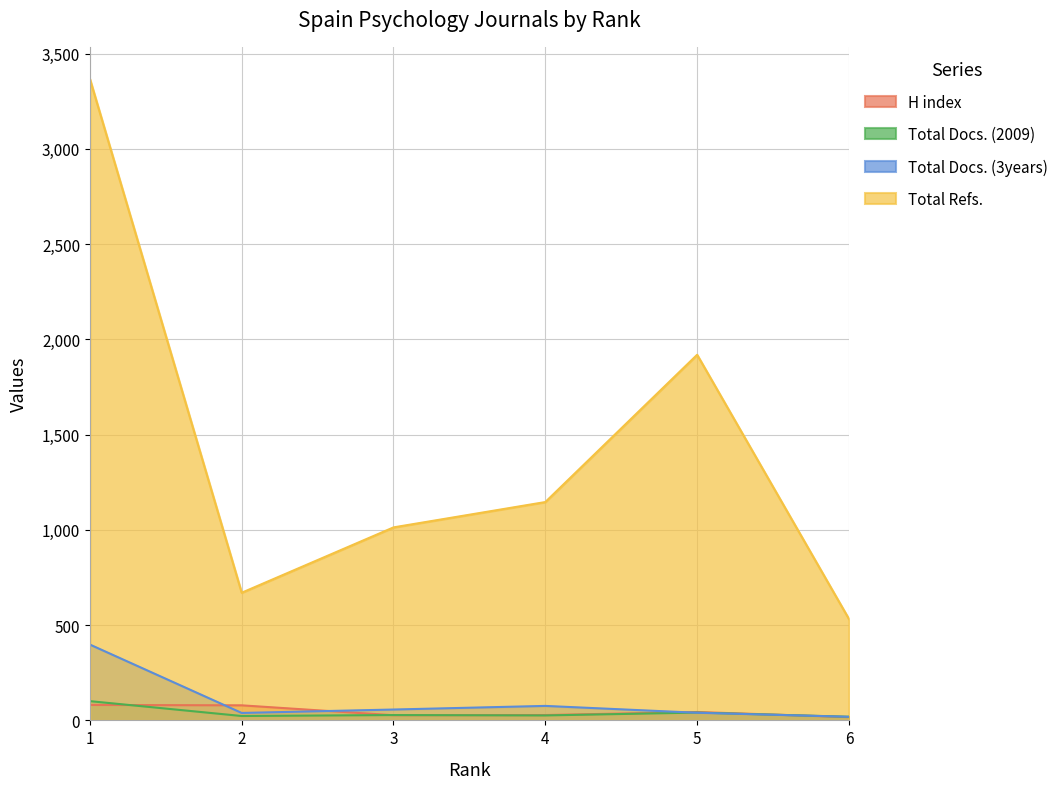

Is it true that Total Refs. equals 3367 at 1?

True